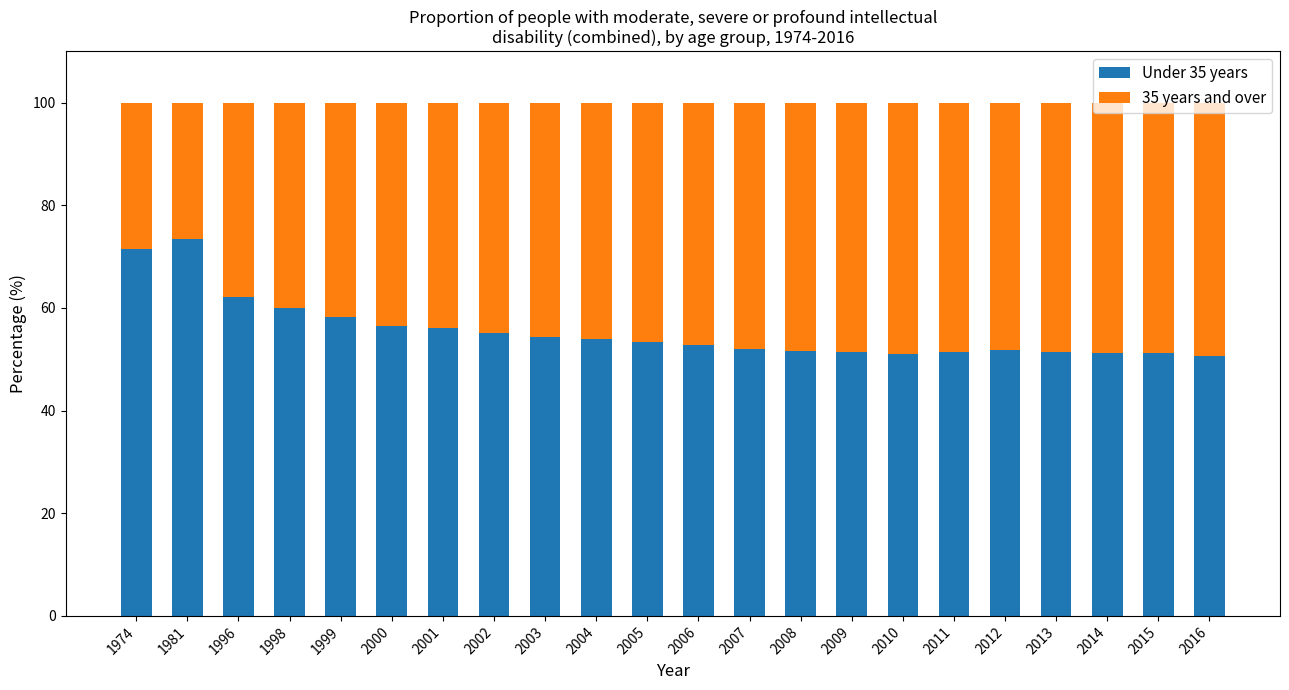

What is the difference between the maximum and minimum values in the Under 35 years series?

22.8